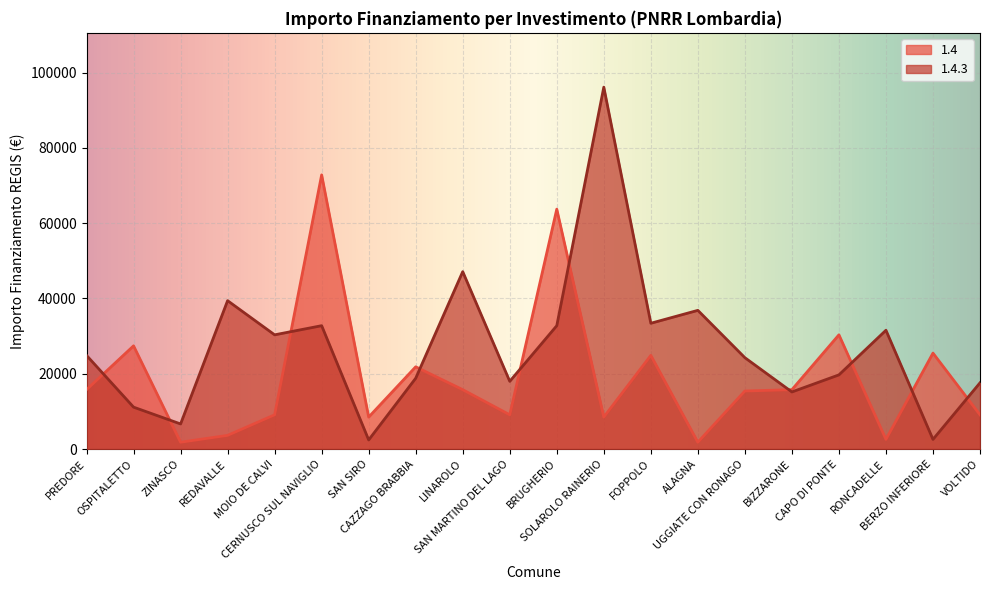

How many lines are shown in the chart?

2